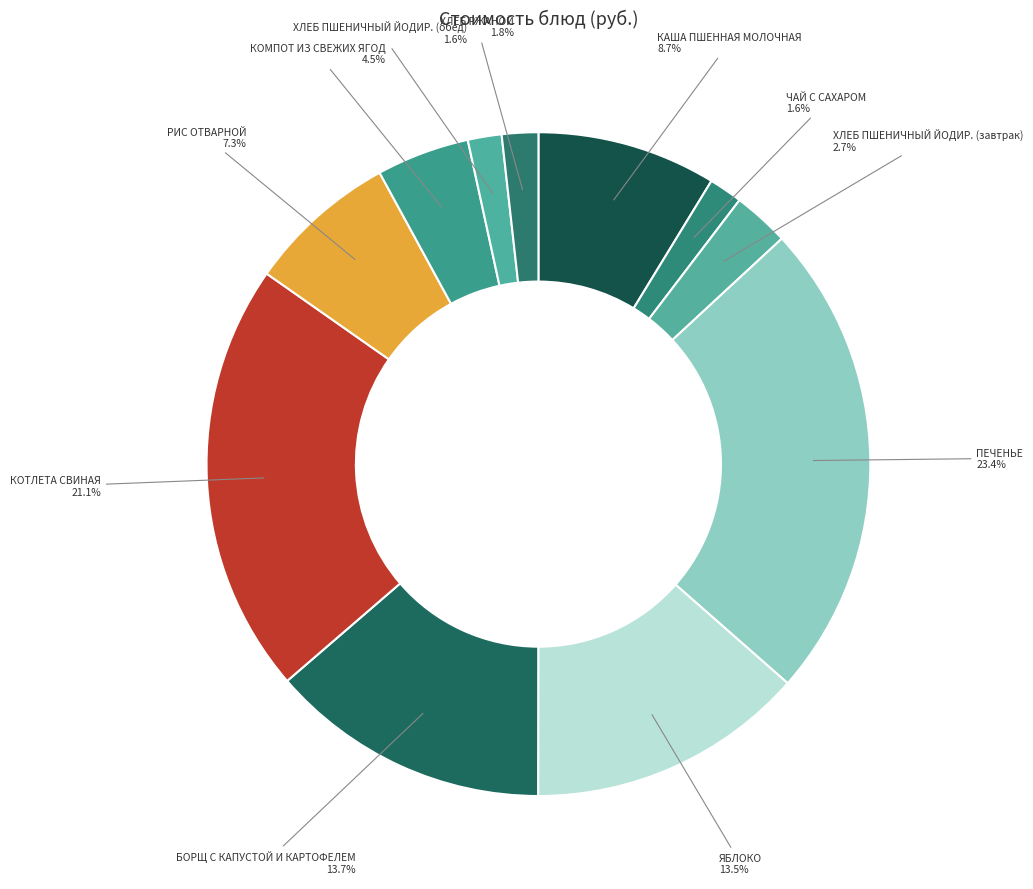

How many slices are in this pie chart?

11